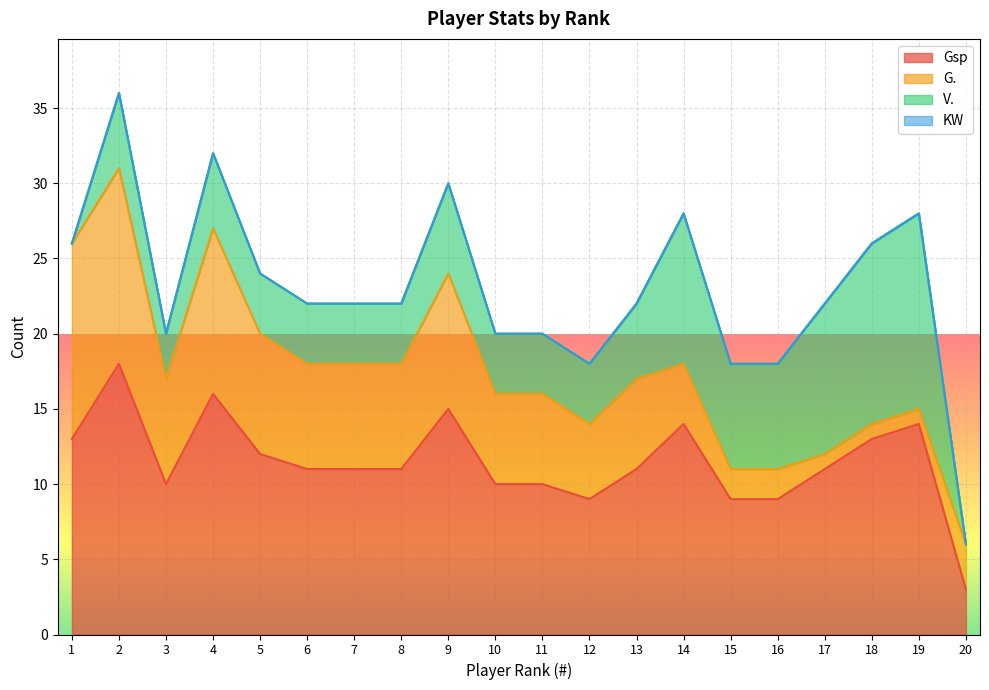

What is the sum of the V. values at 14 and 3?

13